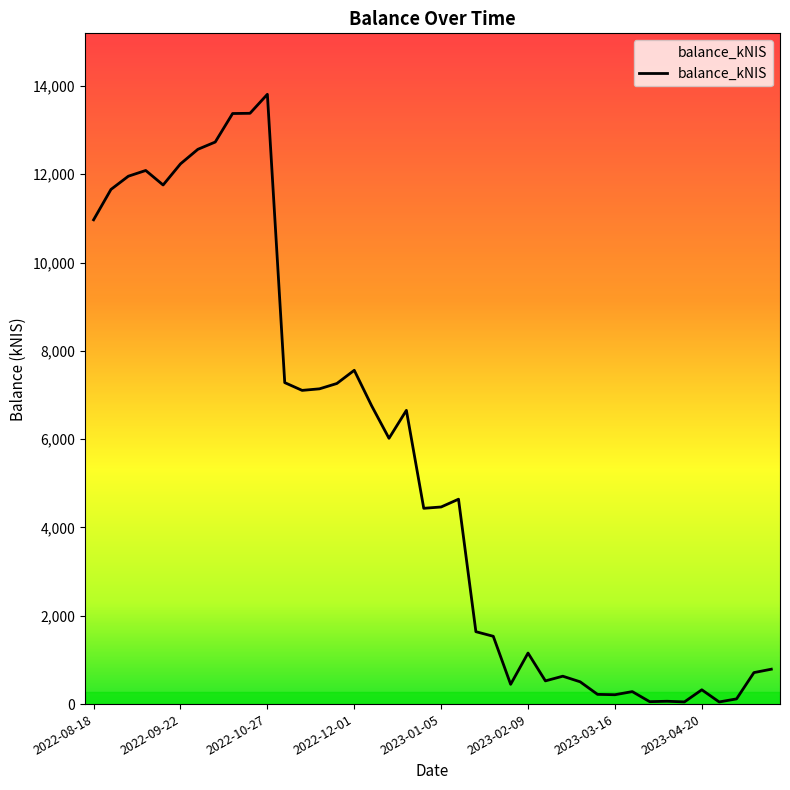

What is the difference between the maximum and minimum values?

13761.1